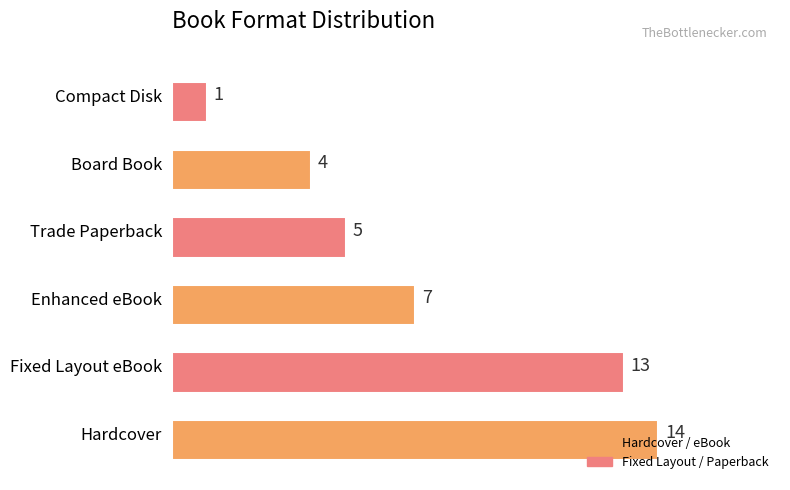

What is the change in value from Board Book to Compact Disk?

-3